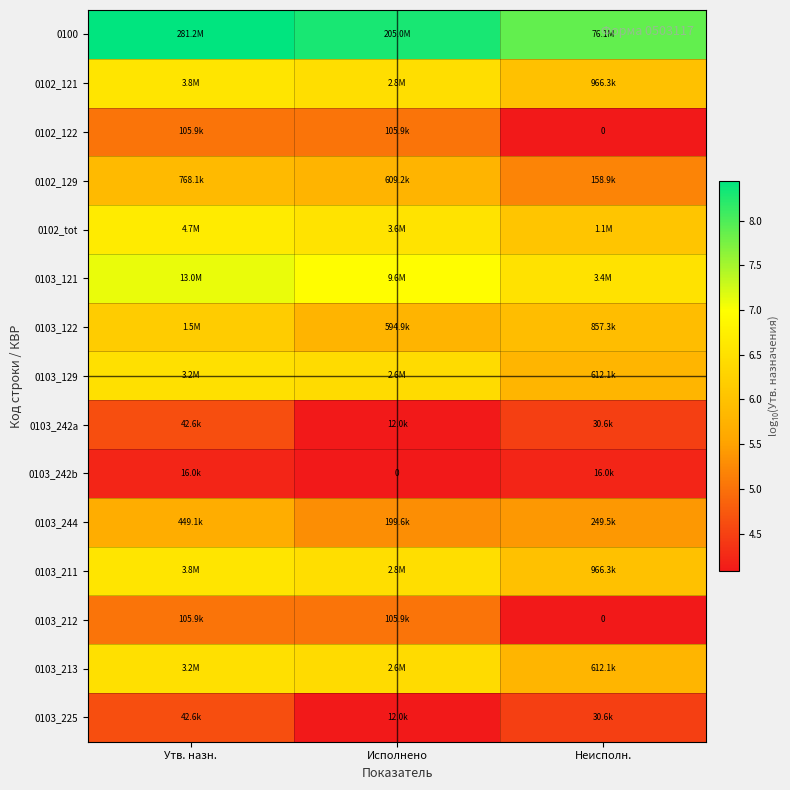

The value of 0100 at Неисполн. is 1.9. True or false?

False